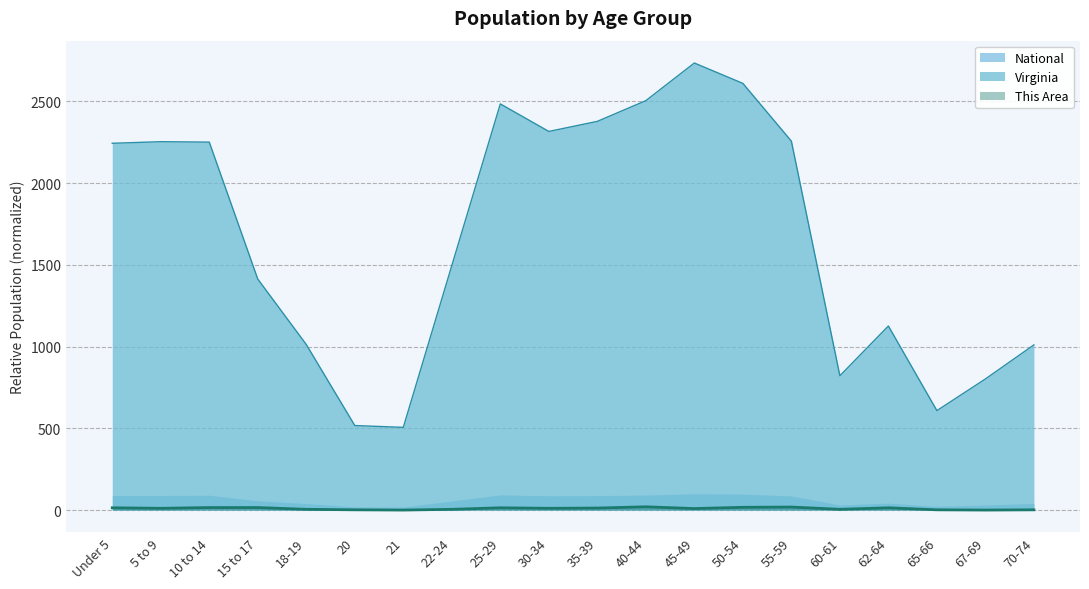

Does the chart have visible grid lines?

Yes